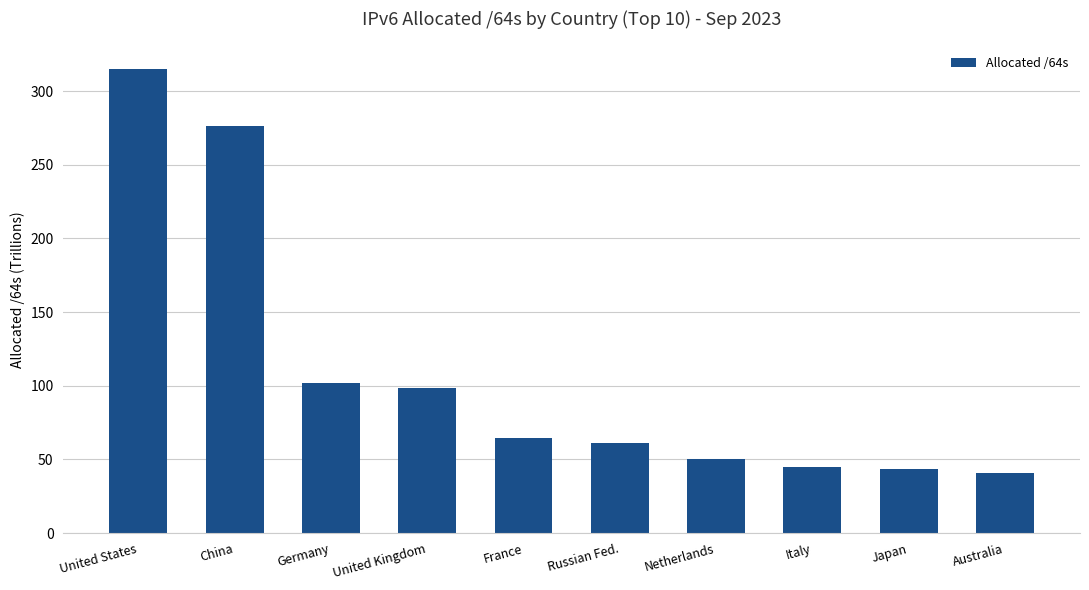

What is the minimum value shown in the chart?

40.8